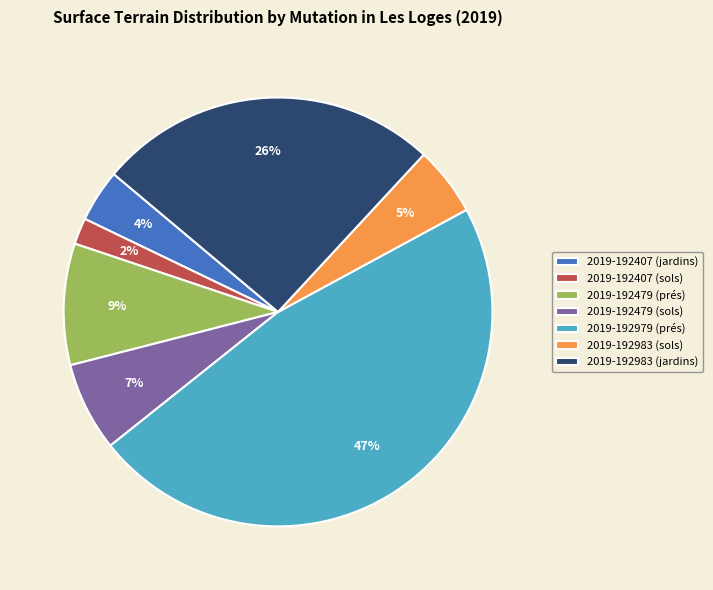

To the nearest percent, what portion does 2019-192407 (sols) represent?

2%